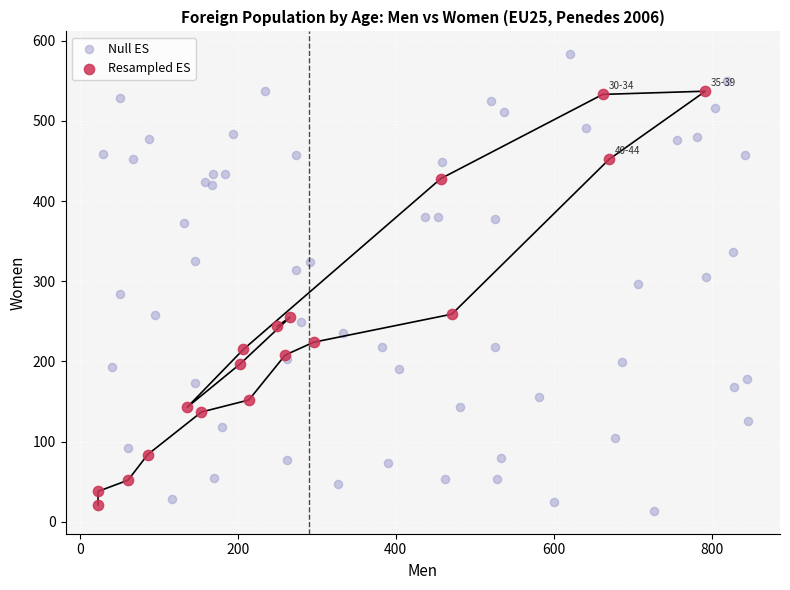

Which series has the largest Y range (max minus min)?

Null ES